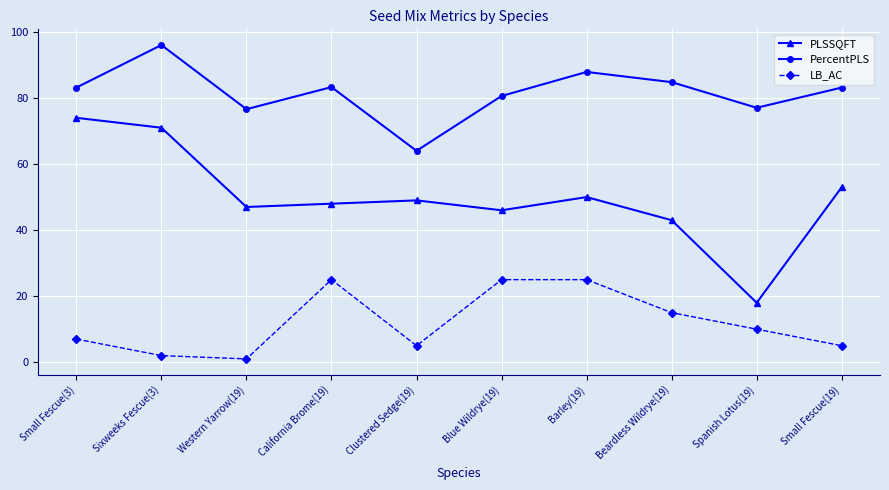

Is it true that LB_AC equals 7.0 at Small Fescue(3)?

True